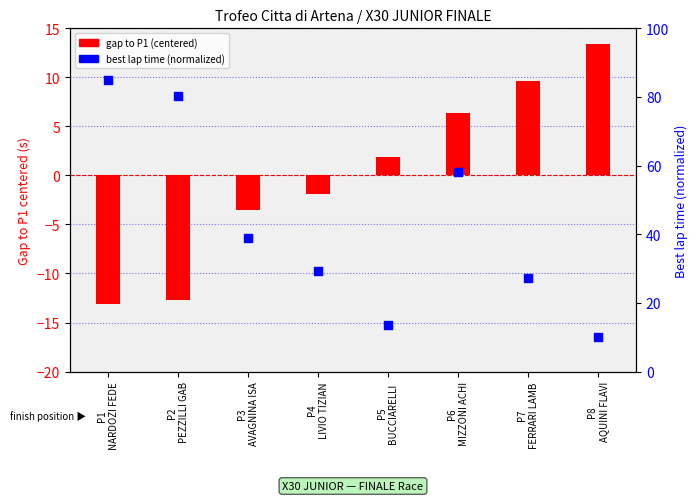

What is the total value across all series at P5
BUCCIARELLI ?

15.4